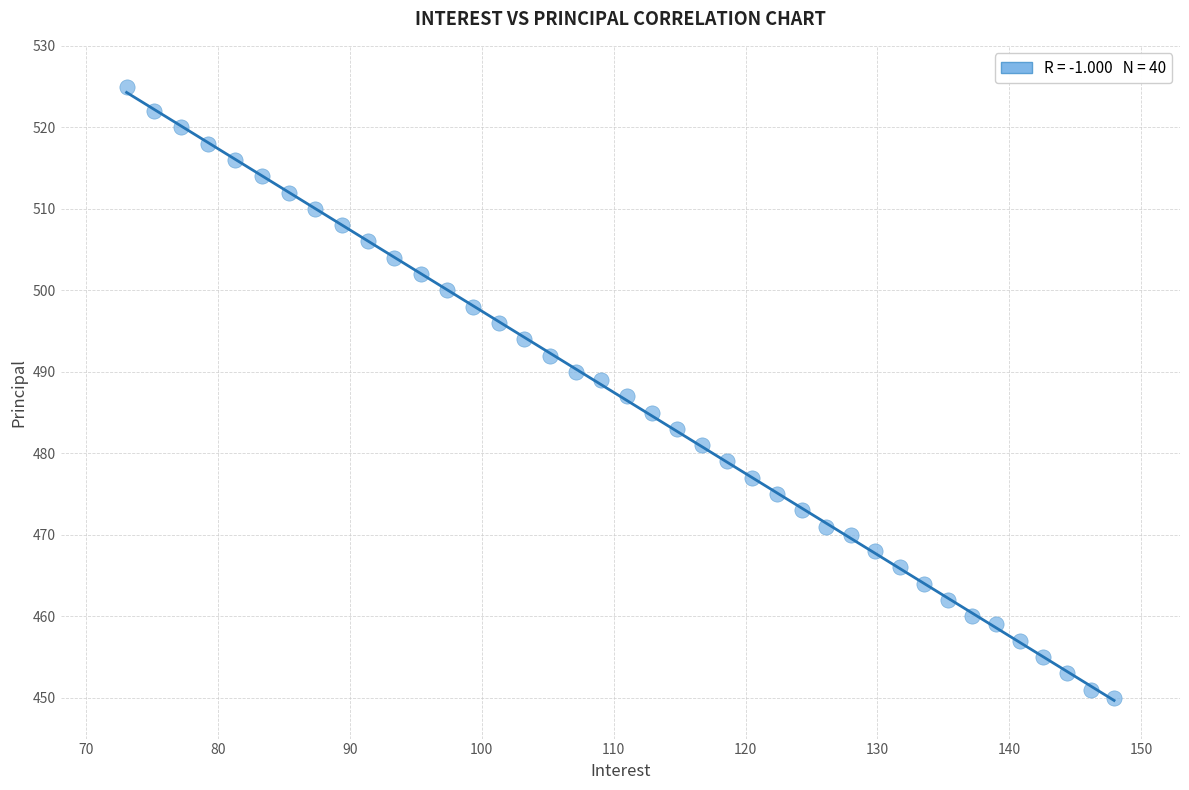

What is the range of Y values (max minus min)?

75